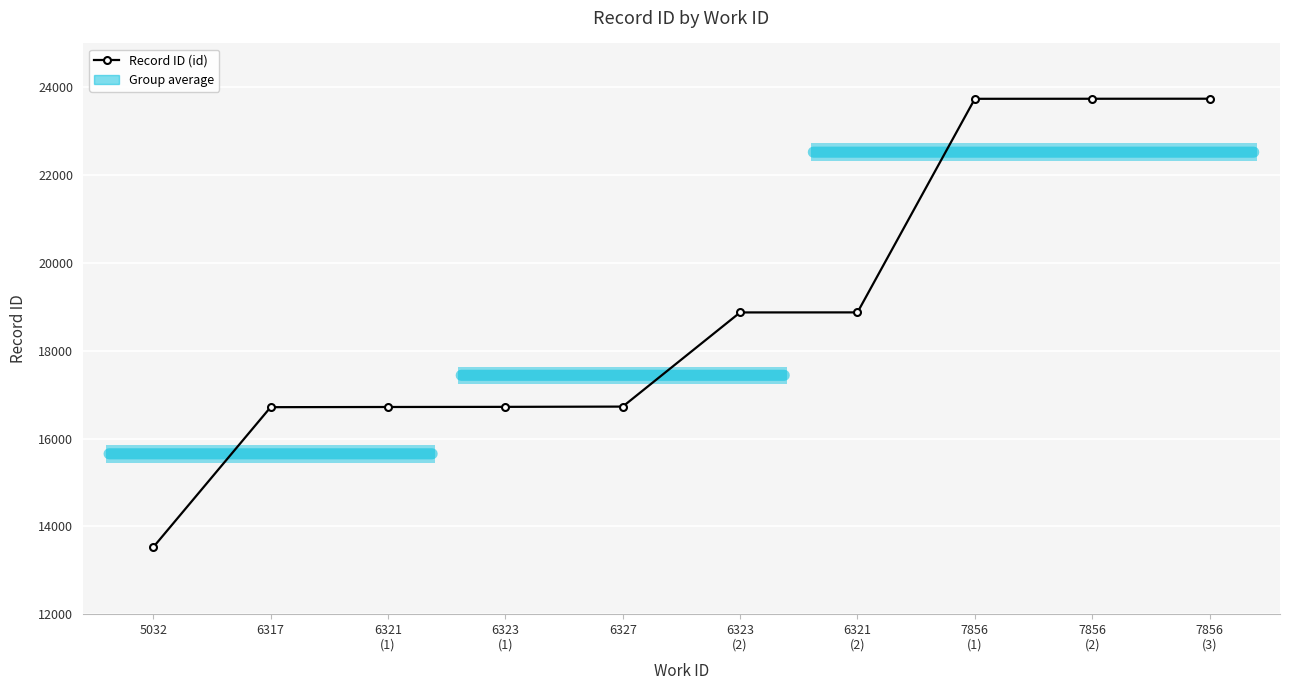

What is the label of the 1st point from the left?

5032